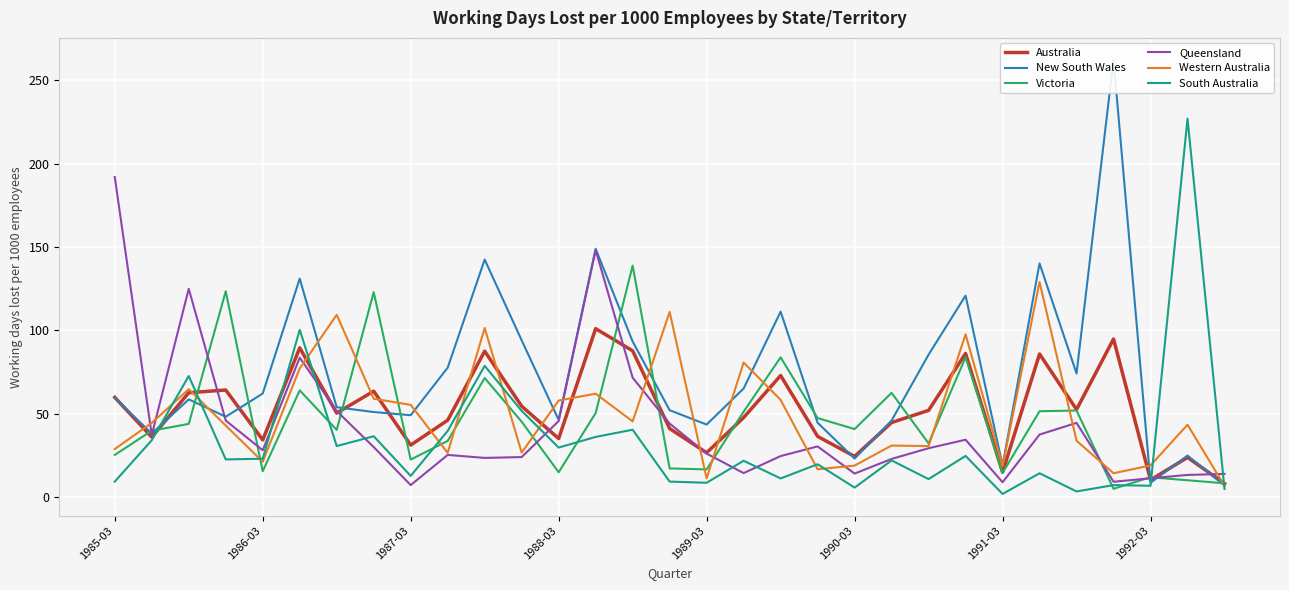

Does the chart display data point markers on the line(s)?

No